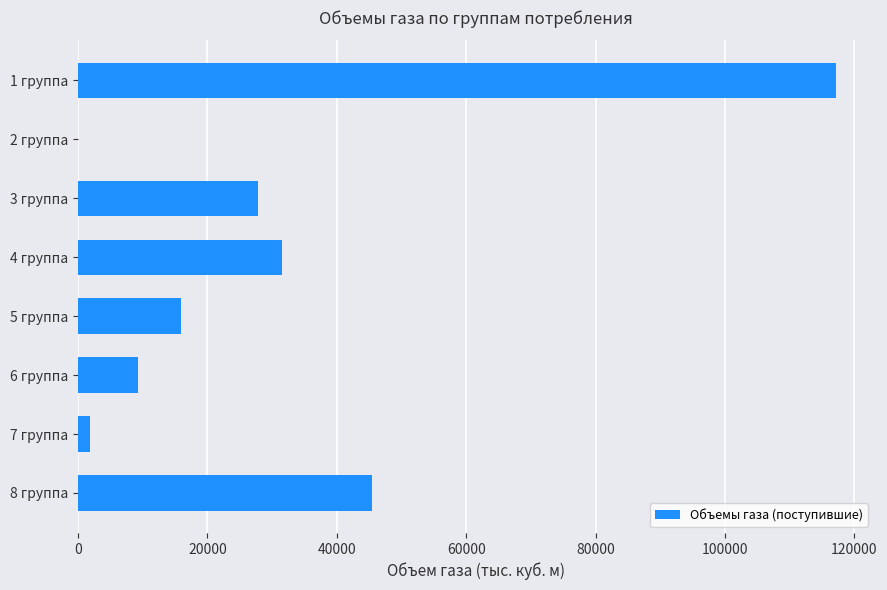

The value at 5 группа is 26699.7. True or false?

False